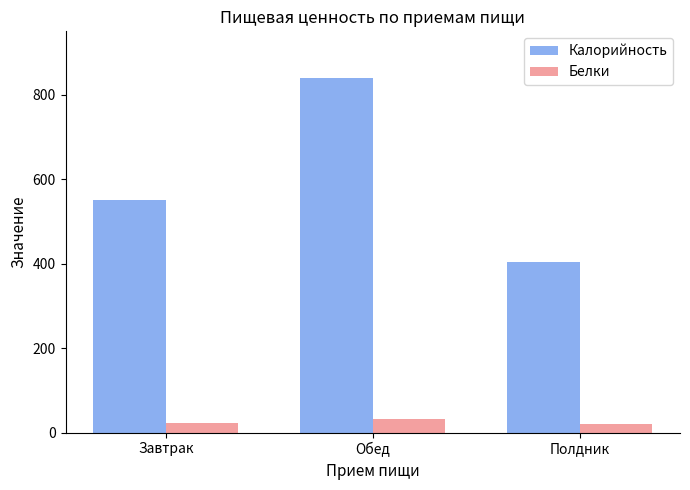

Between Завтрак and Полдник, which series saw the biggest shift?

Калорийность